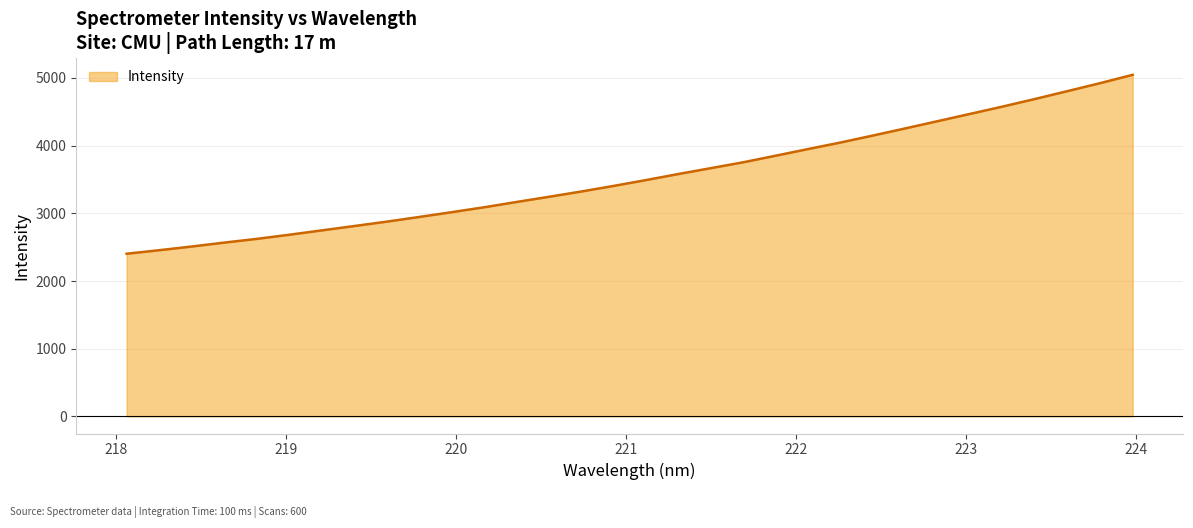

What is the difference between the maximum and minimum values?

2642.8